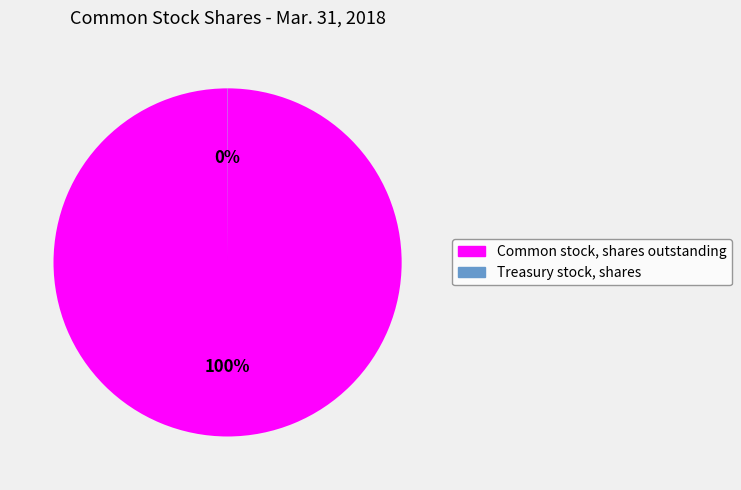

Which slice is the largest?

Common stock, shares outstanding